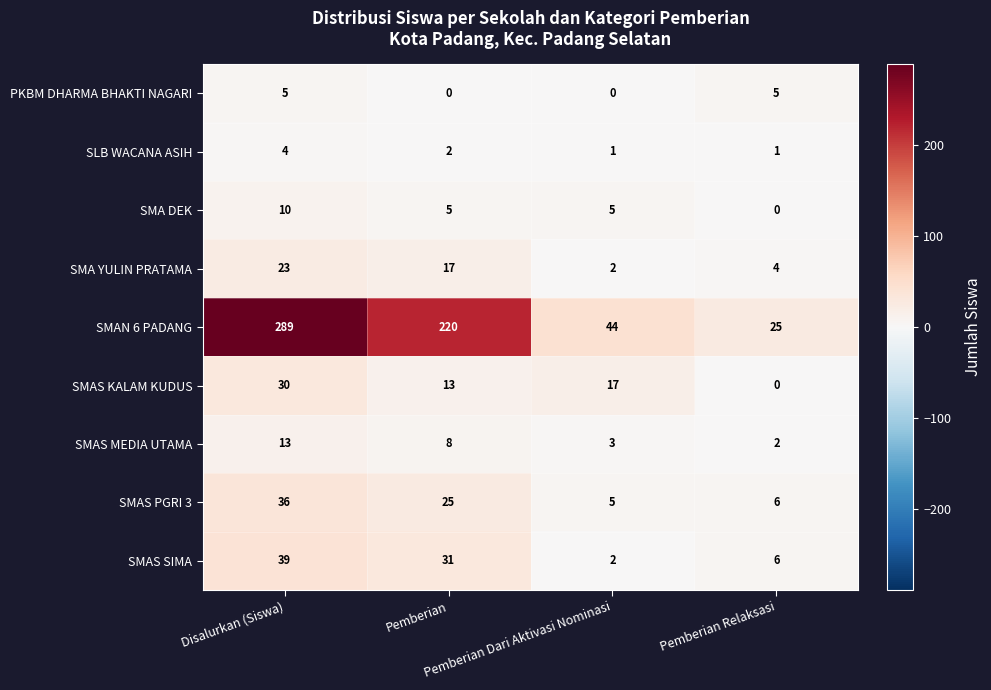

Count the SMAS KALAM KUDUS values in the range 13 to 30.

3